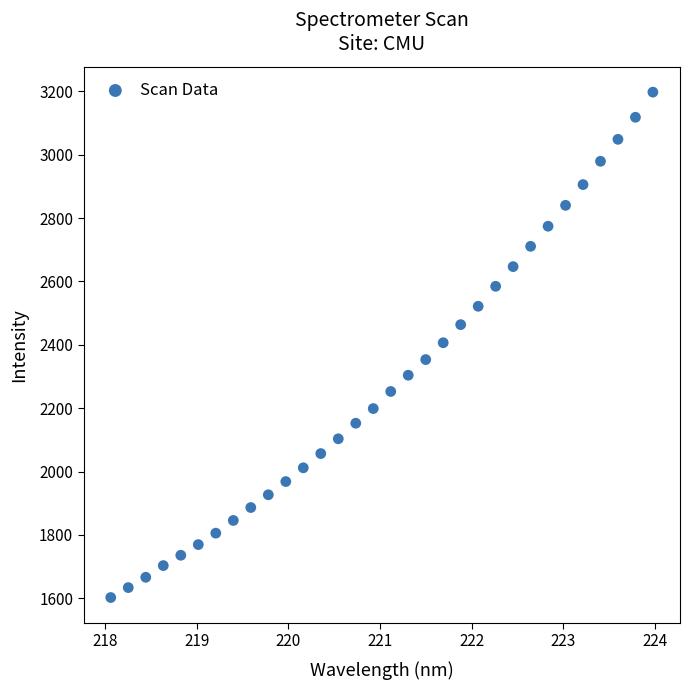

What is the range of X values (max minus min)?

5.9